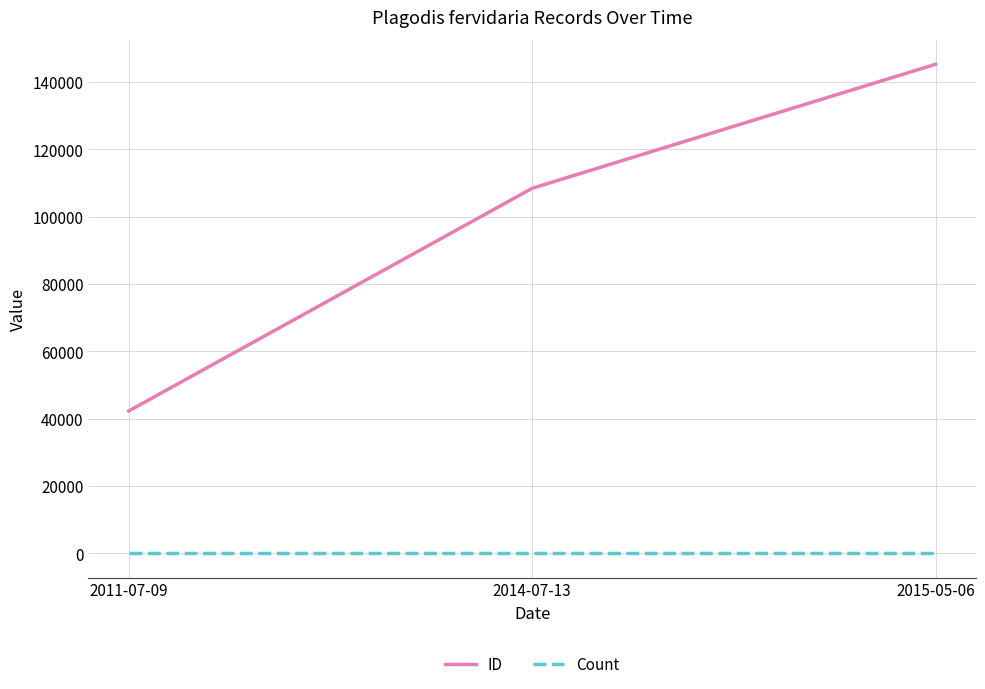

Reading left to right, list all the values displayed in this chart.

ID: 42248	108387	145234
Count: 1	1	1